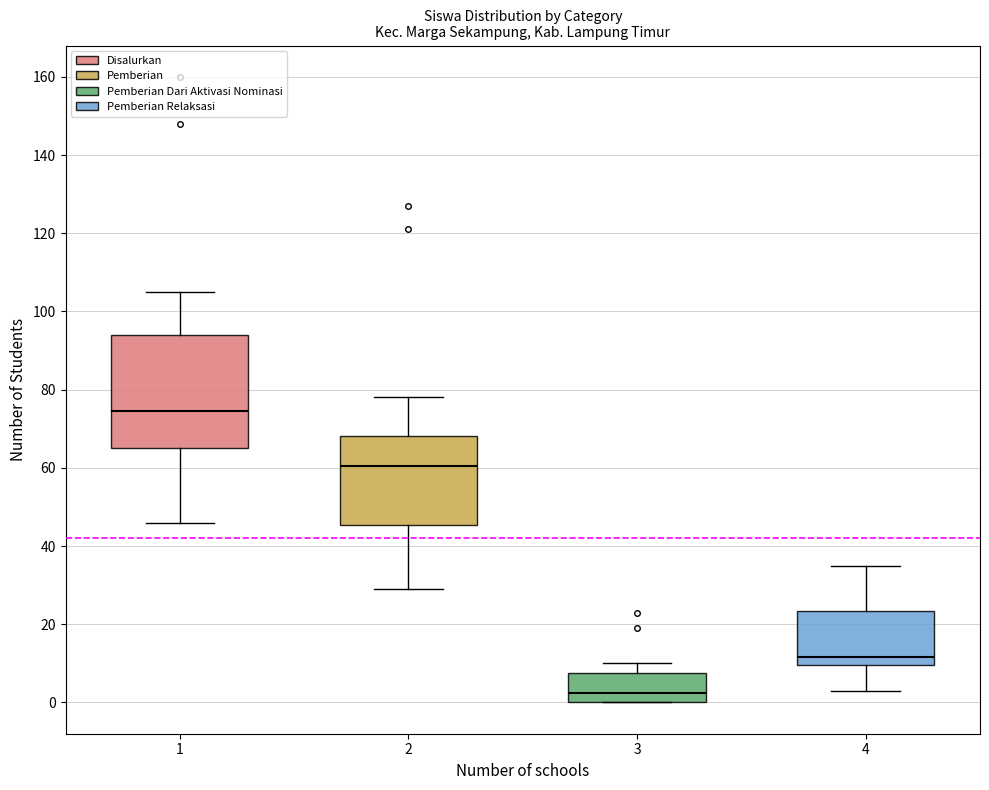

Which box has the highest median line?

1